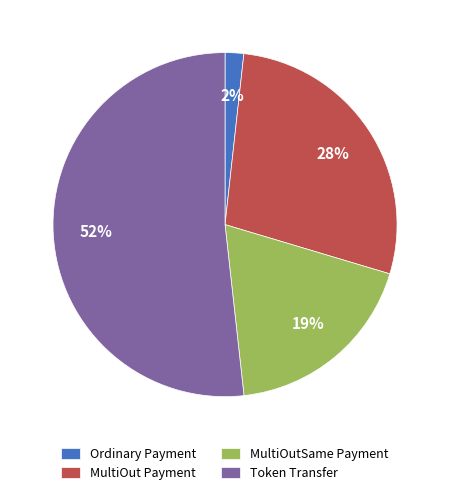

Is it true that Token Transfer is 44% of the pie?

False